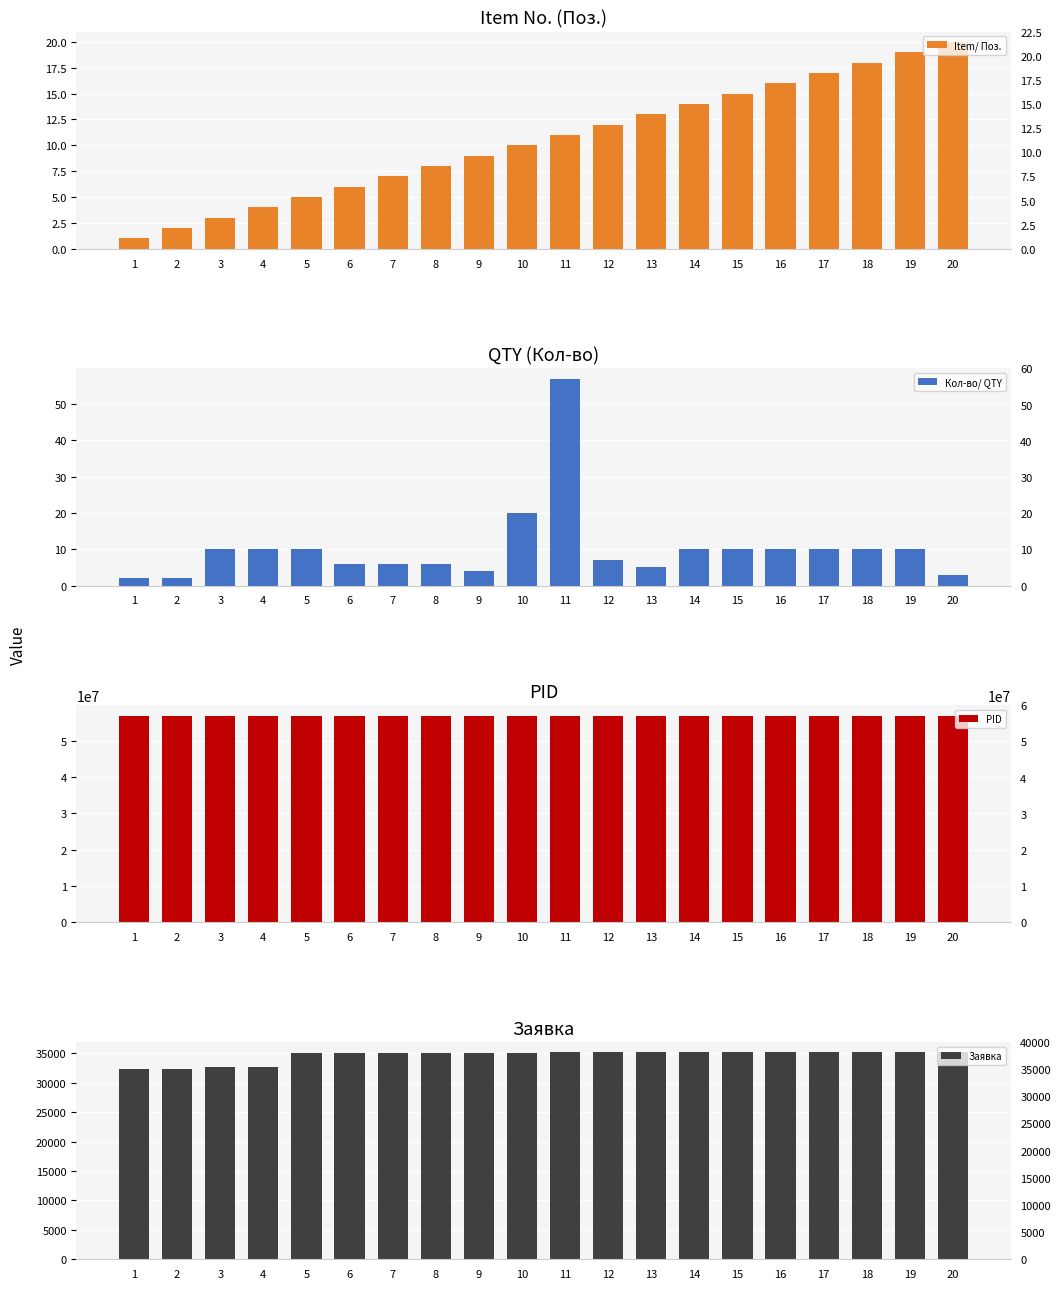

Is it true that Item/ Поз. equals 8 at 8?

True